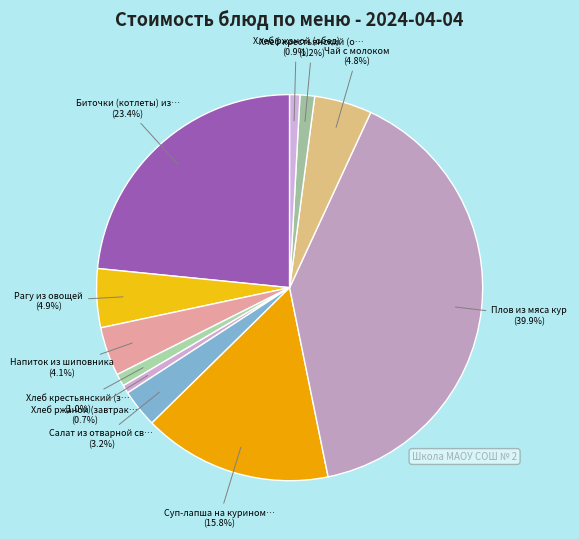

Count the number of slices in the pie.

11